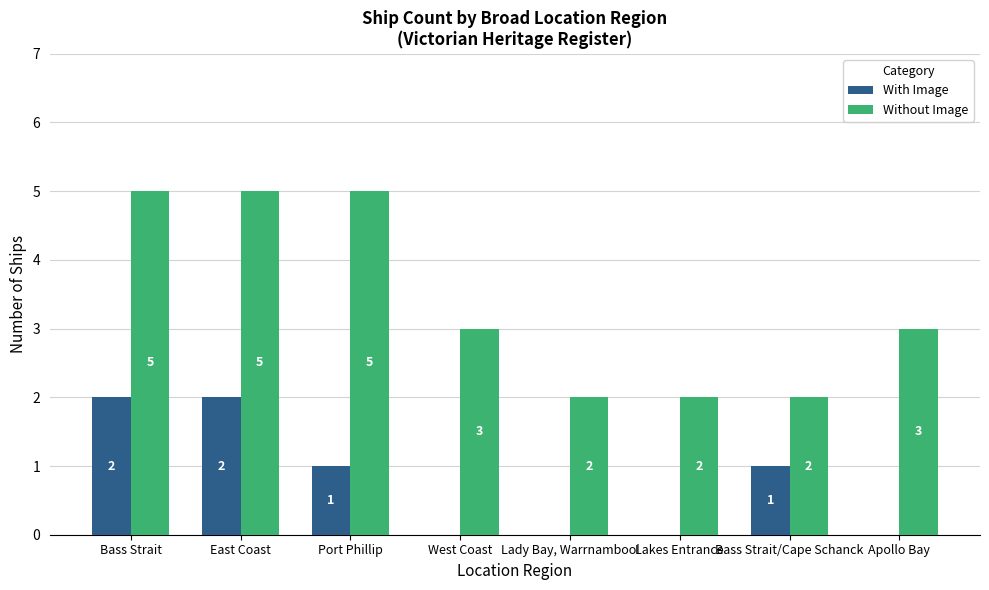

What is the maximum value shown in the chart?

5